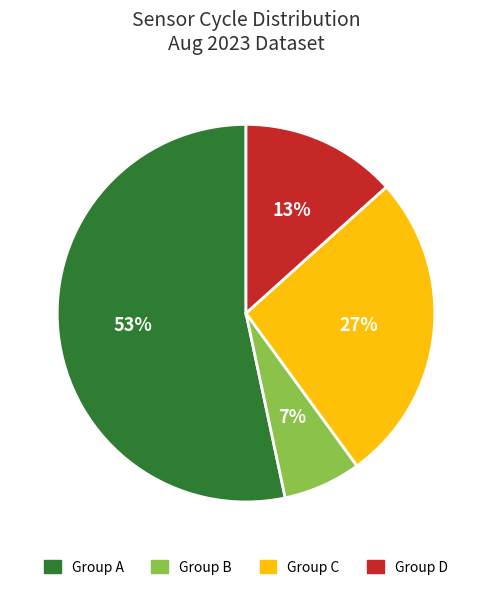

How many slices are in this pie chart?

4